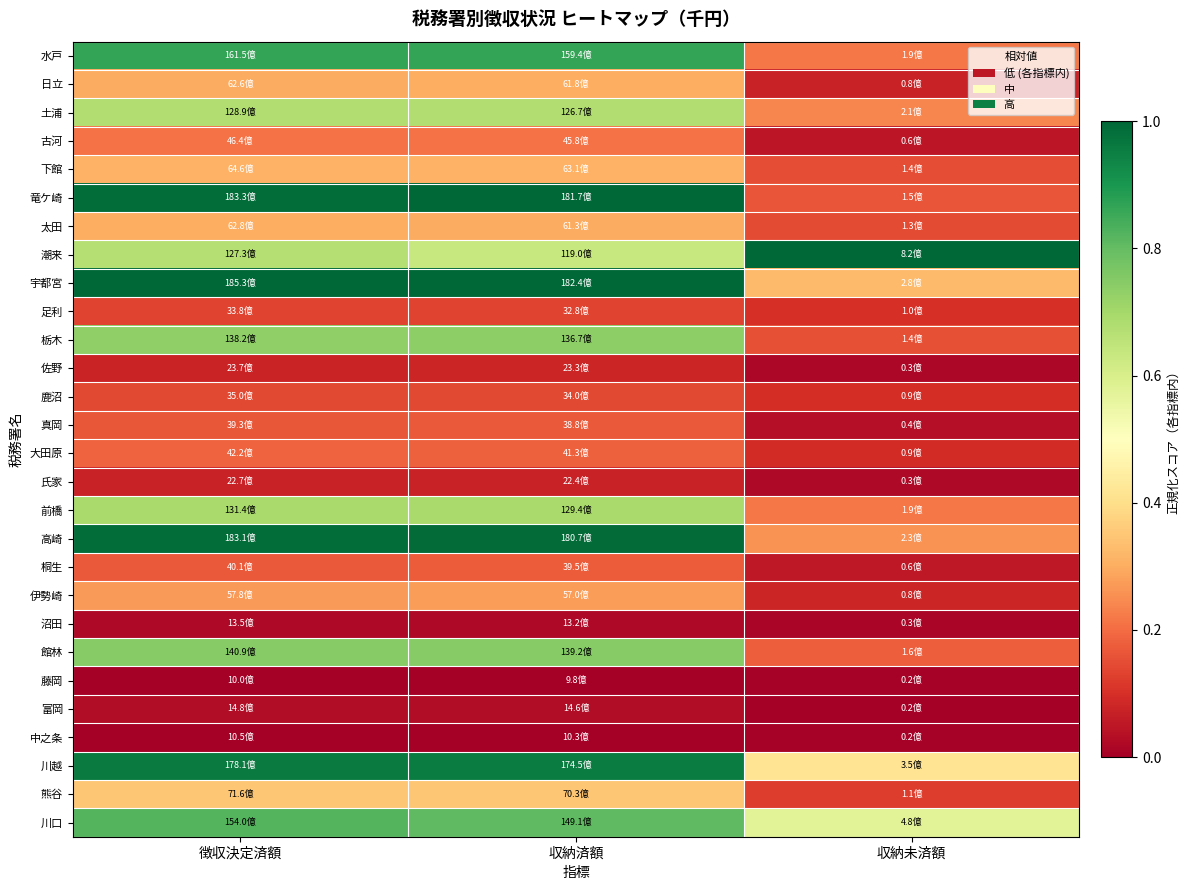

At how many categories does at least one series exceed 0?

3